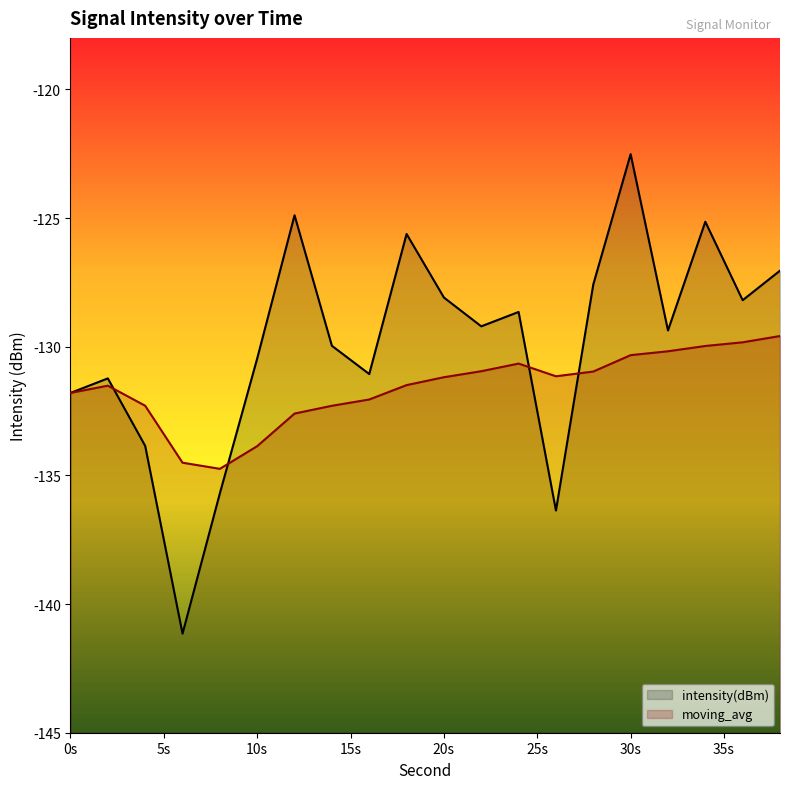

Reading left to right, list all the values displayed in this chart.

intensity(dBm): -131.8	-131.2	-133.9	-141.1	-135.7	-130.5	-124.9	-130.0	-131.1	-125.6	-128.1	-129.2	-128.6	-136.4	-127.6	-122.5	-129.4	-125.1	-128.2	-127.0
moving_avg: -131.8	-131.5	-132.3	-134.5	-134.7	-133.9	-132.6	-132.3	-132.1	-131.5	-131.2	-131.0	-130.7	-131.1	-131.0	-130.3	-130.2	-130.0	-129.8	-129.6